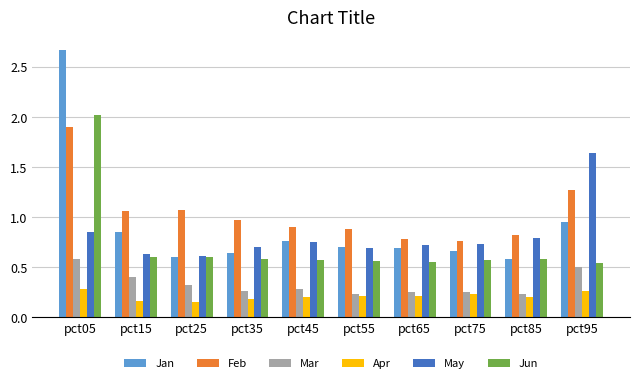

Which series has the largest range (max minus min)?

Jan